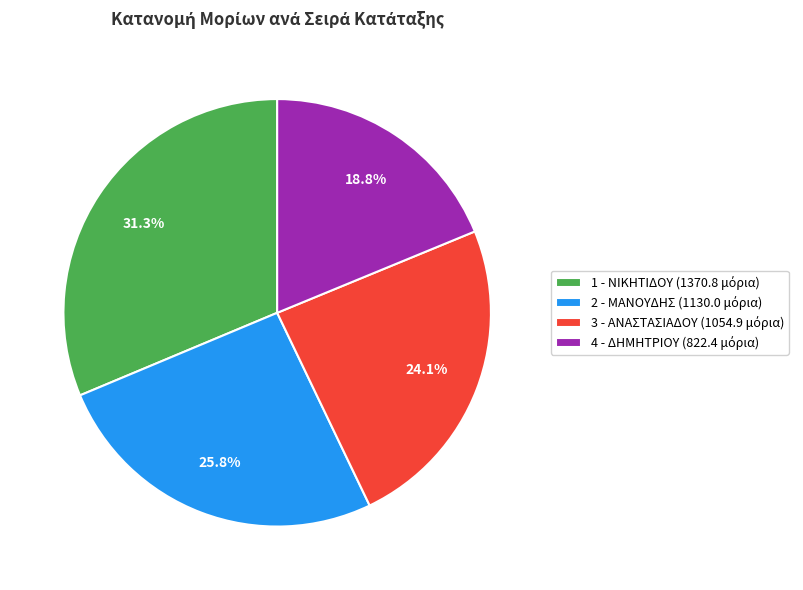

Count the number of slices in the pie.

4